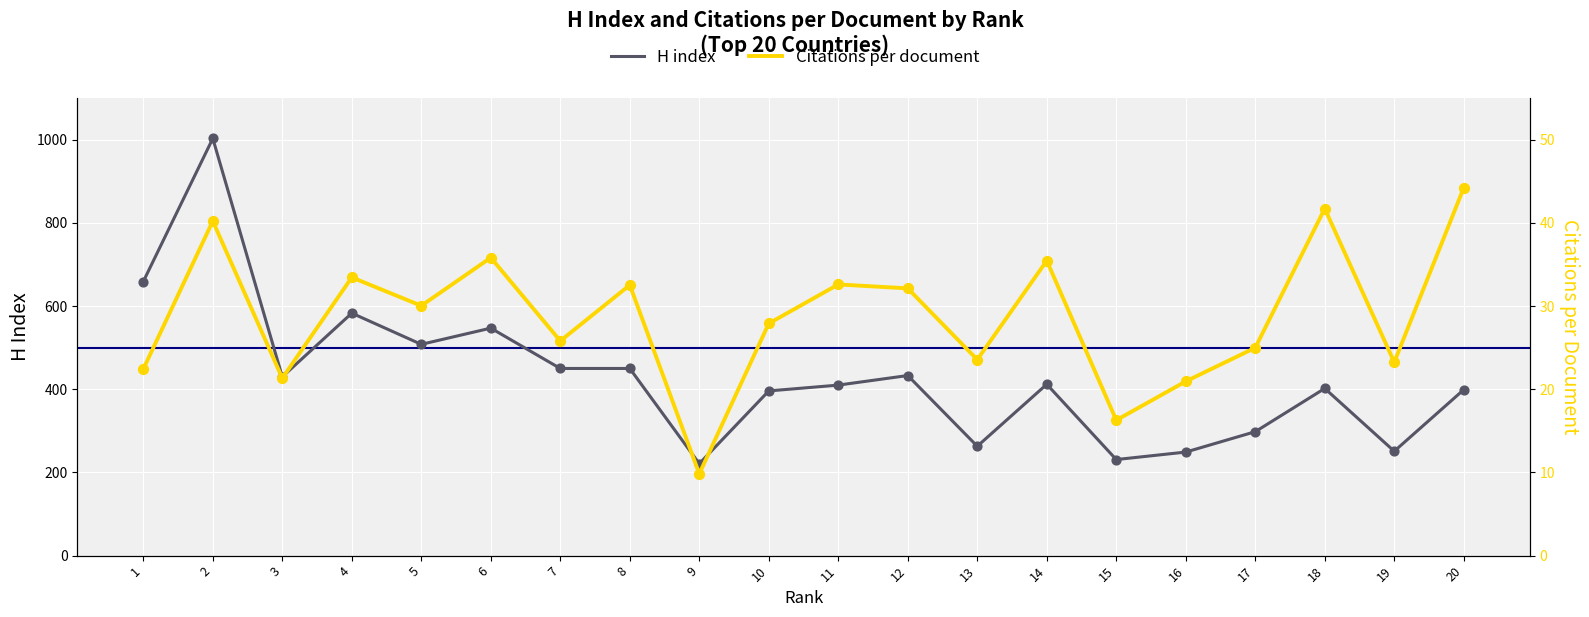

Is the value of H index at 16 greater than the value of Citations per document at 11?

Yes